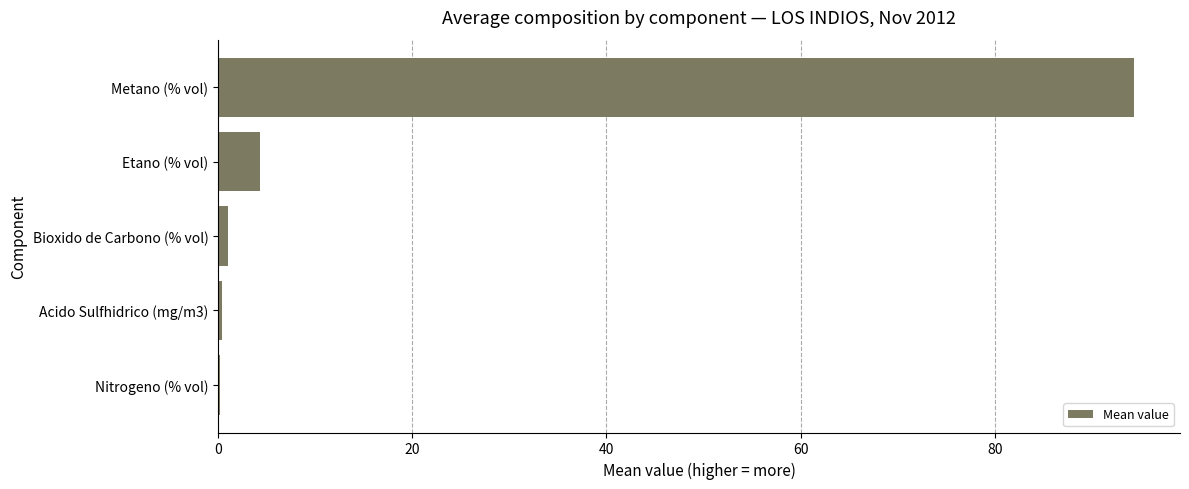

Is it true that the value at Etano (% vol) is 4.3?

True